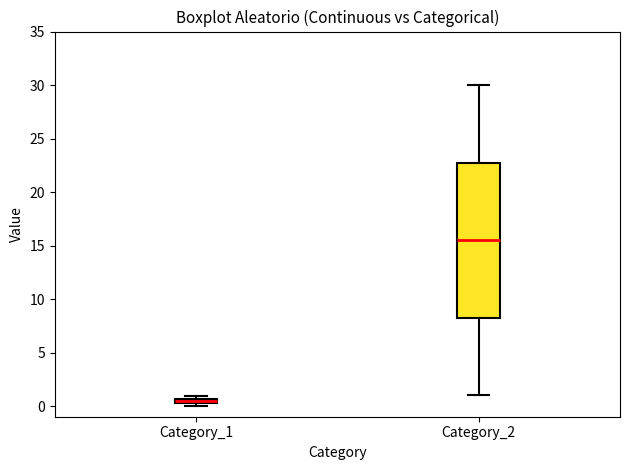

Where is the lower edge of the box for Category_1 on the y-axis? The values are not printed on the chart, so give them approximately, as read against the axis.

0.0